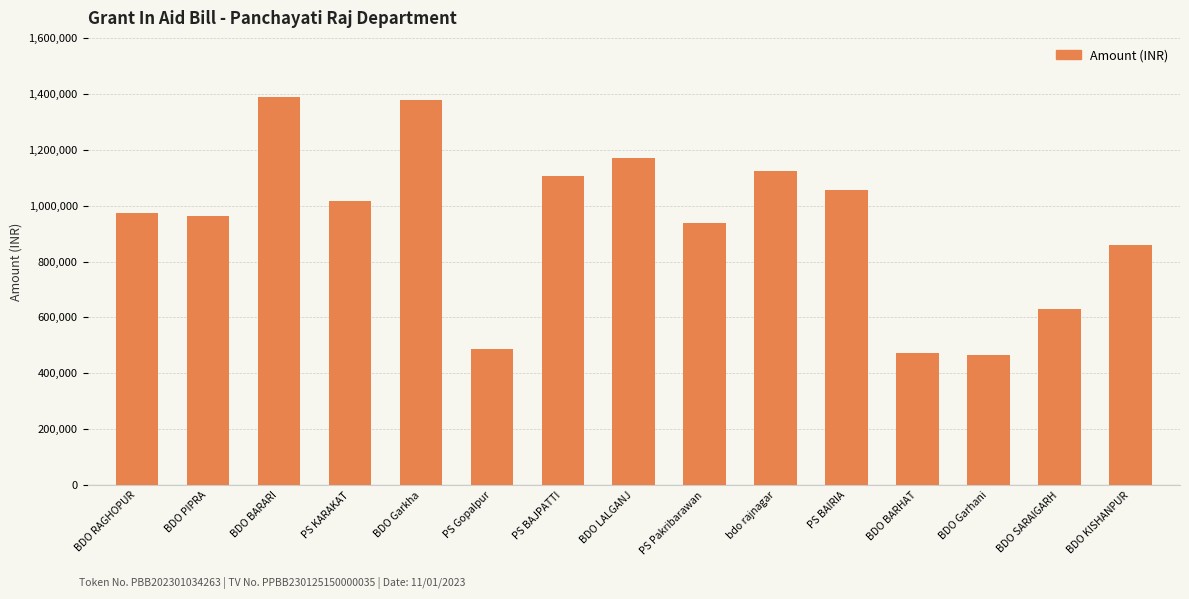

What is the maximum value shown in the chart?

1387540